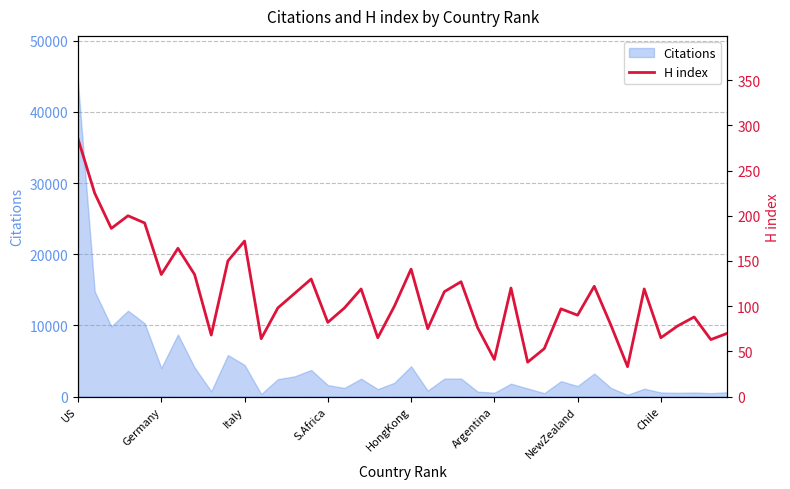

The Citations series shows 1471 at NewZealand. True or false?

True